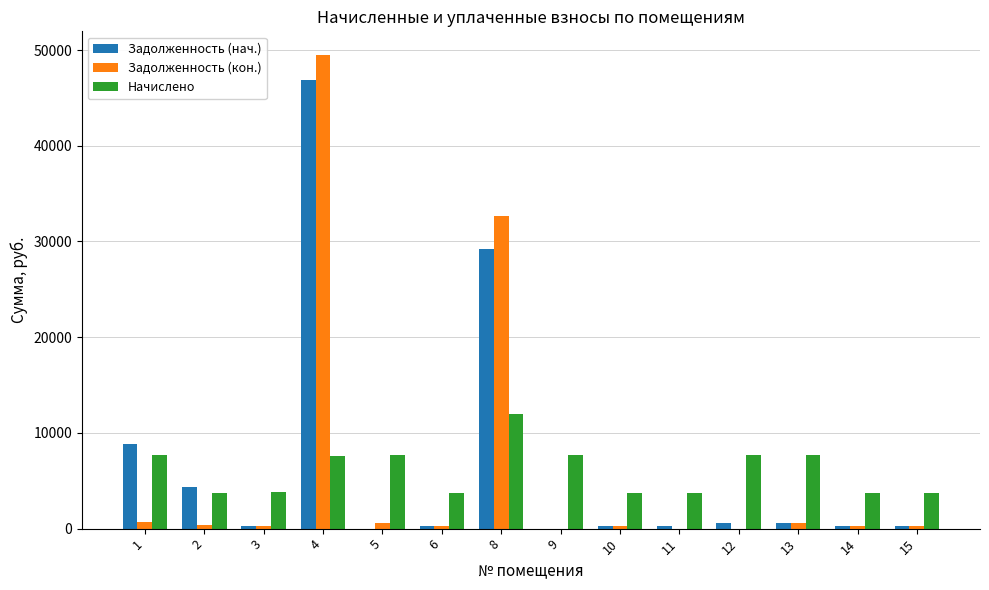

Between 6 and 8, which series saw the biggest shift?

Задолженность (кон.)